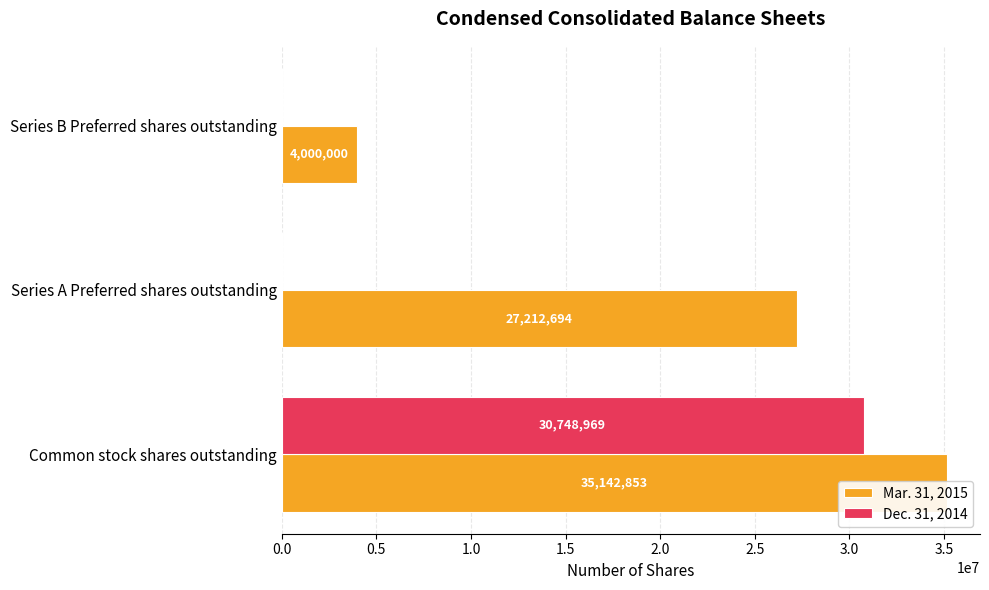

The value of Dec. 31, 2014 at Series A Preferred shares outstanding is 18781052. True or false?

False